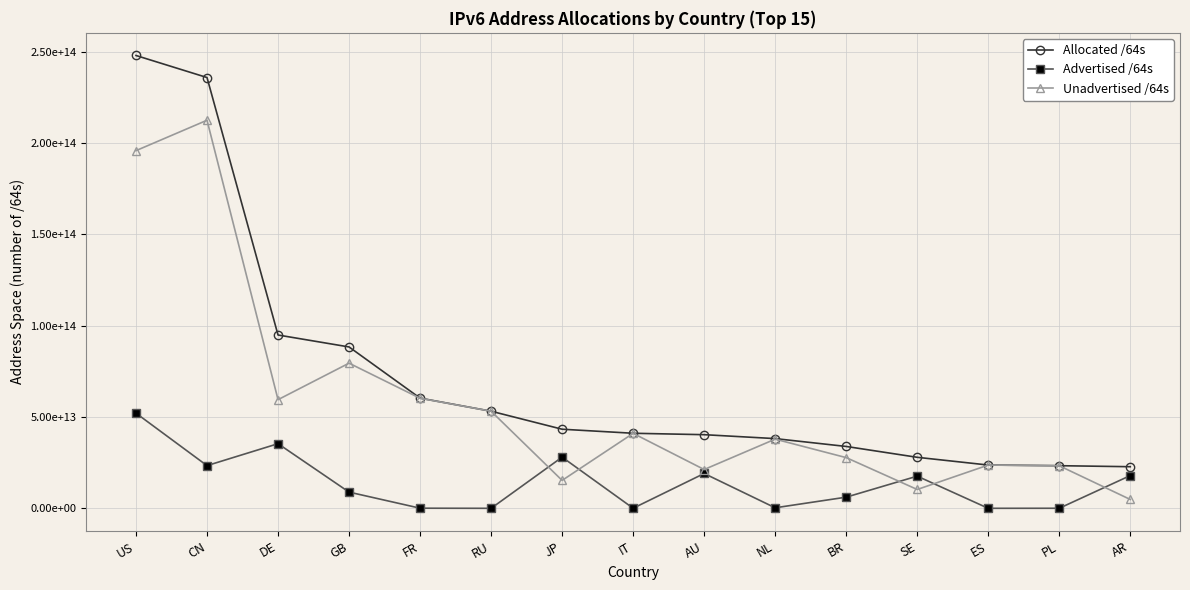

At AU, list the series in order from largest to smallest.

Allocated /64s, Unadvertised /64s, Advertised /64s